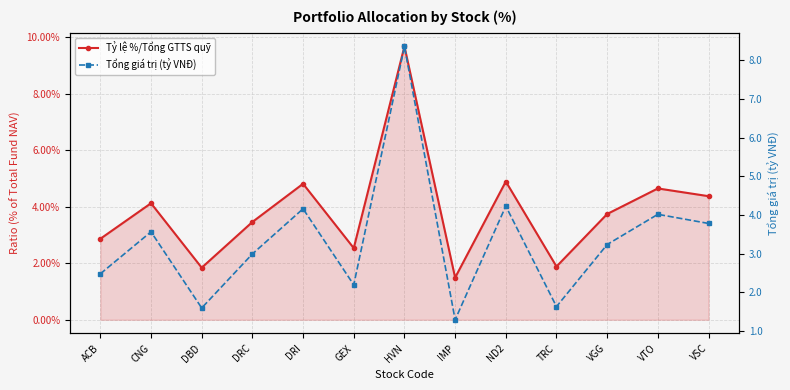

Does the chart display data point markers on the line(s)?

Yes